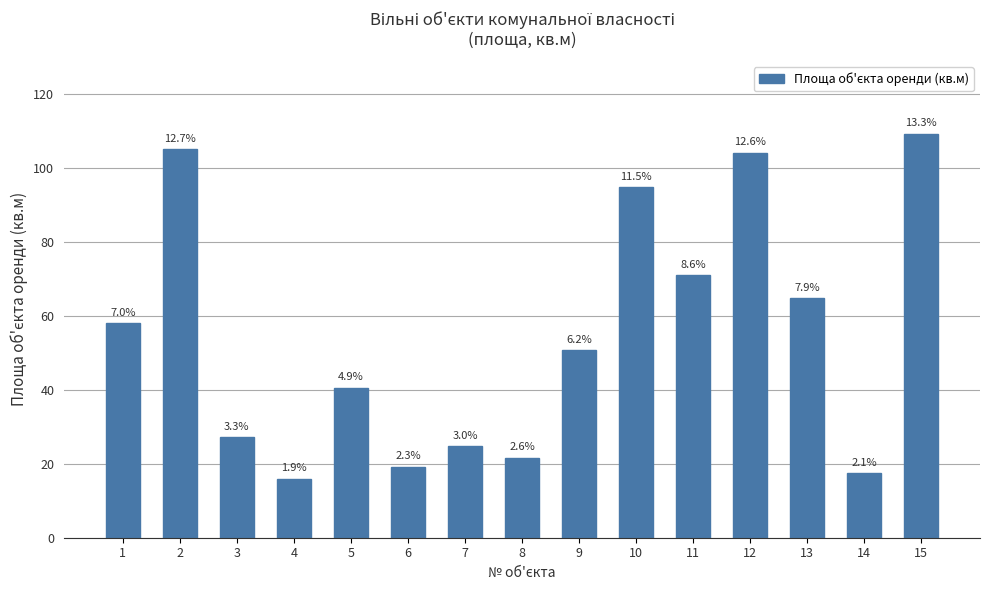

Does the chart contain any negative values?

No